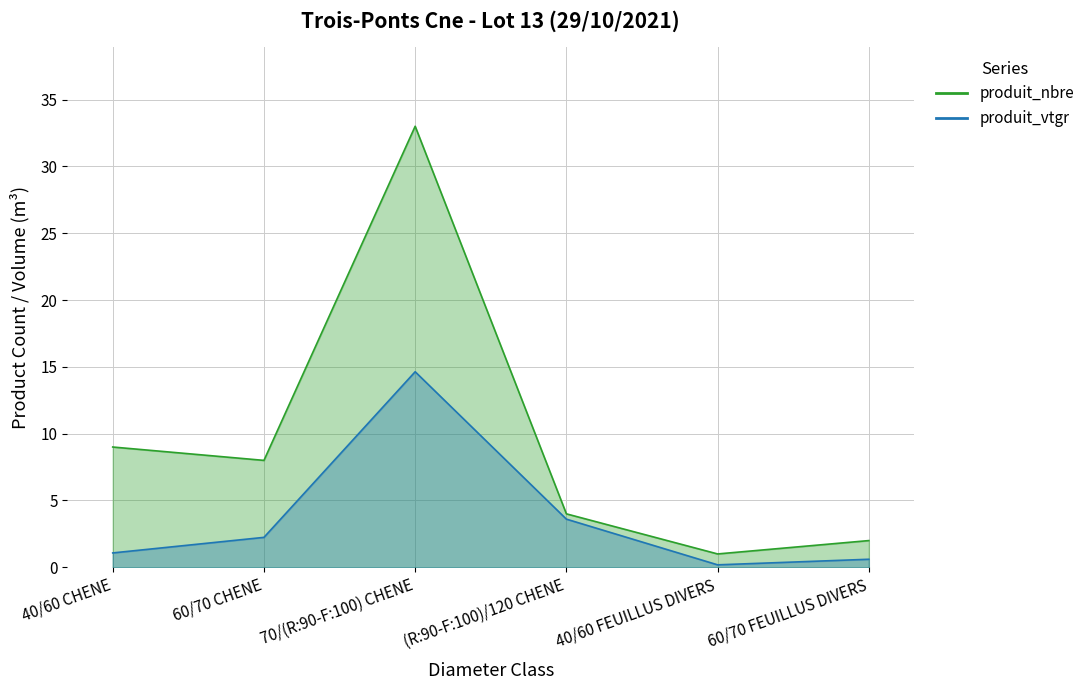

What is the total value across all series at (R:90-F:100)/120 CHENE?

7.6